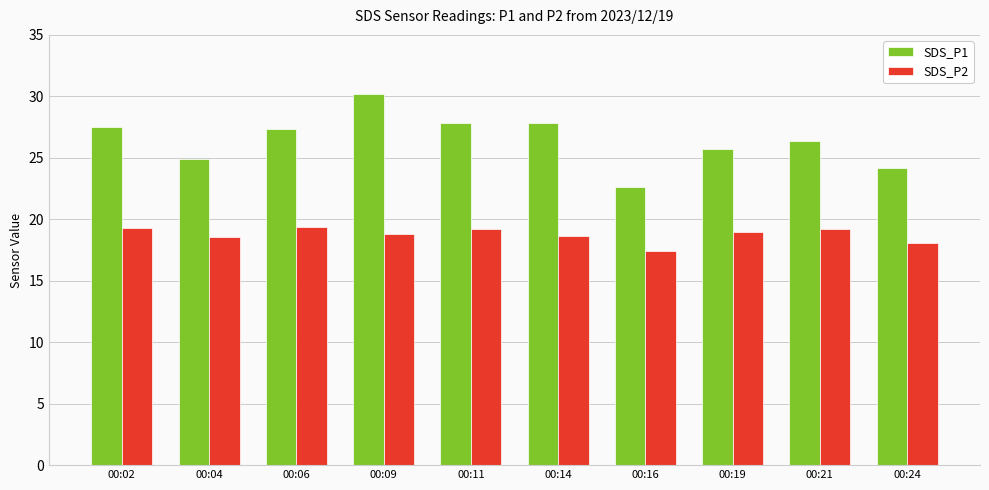

Is it true that SDS_P1 equals 17.4 at 00:09?

False